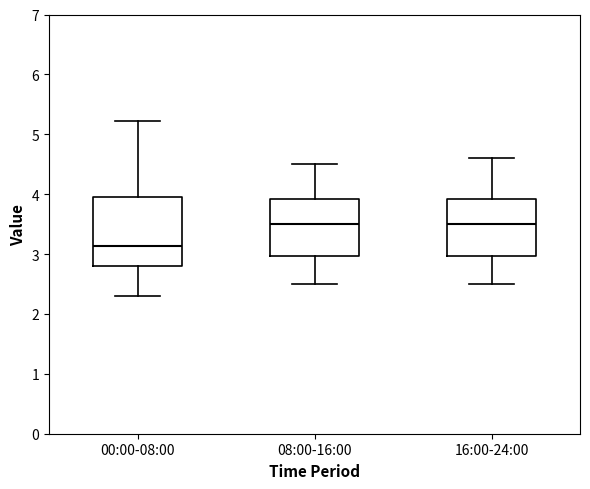

Which box has the lowest median line?

00:00-08:00